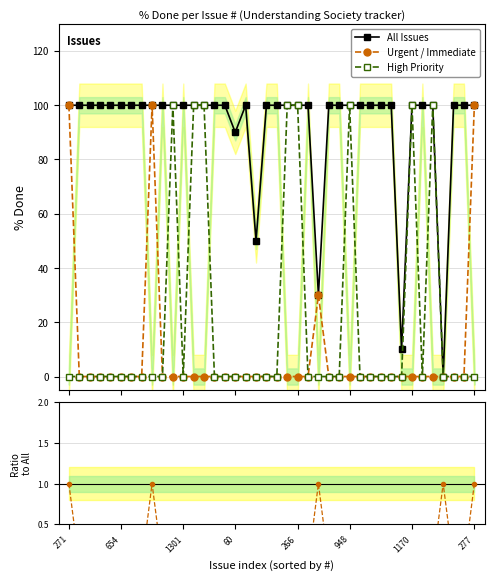

What is the total value across all series at 14?

100